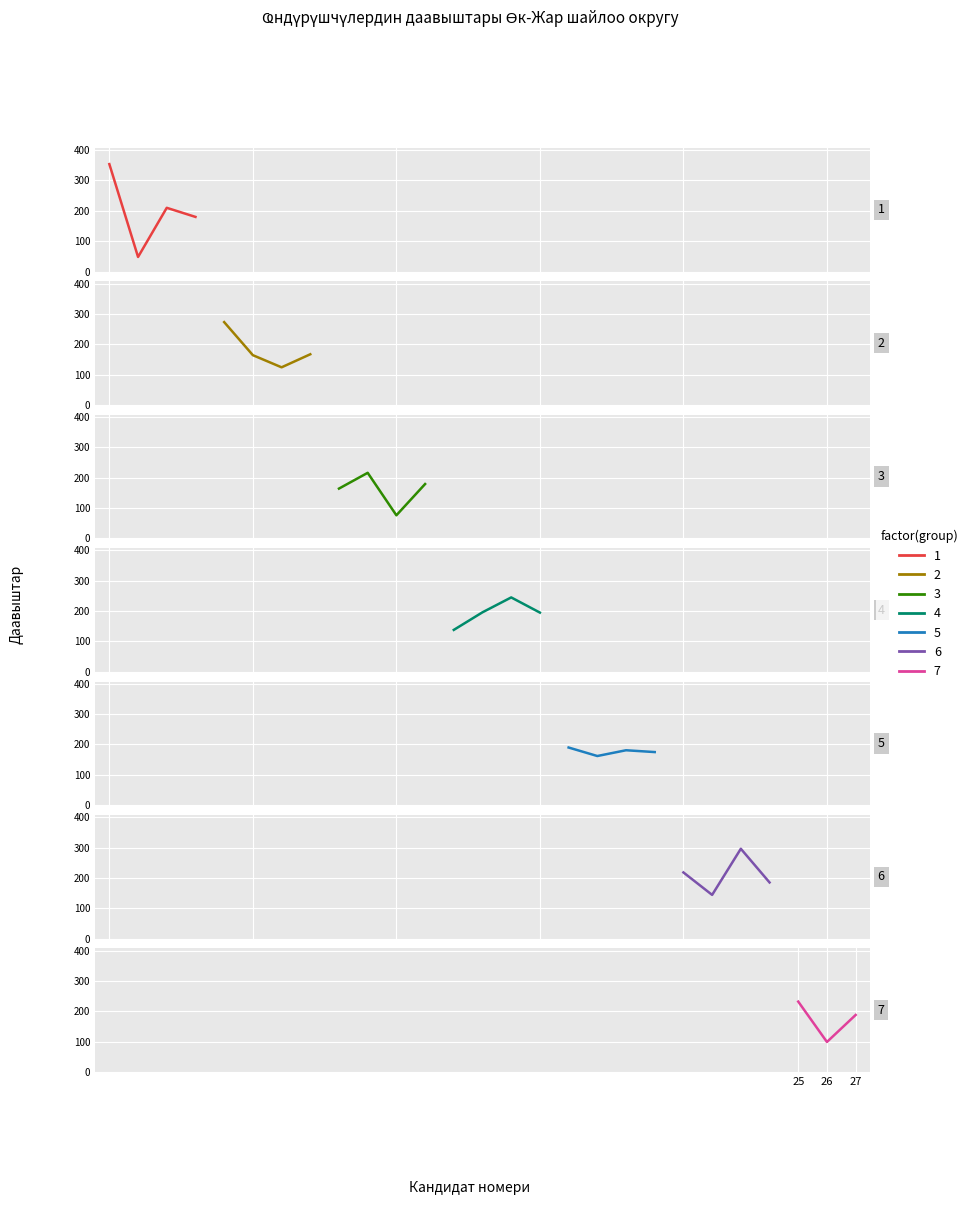

True or false: 2 and 1 intersect in this chart.

False